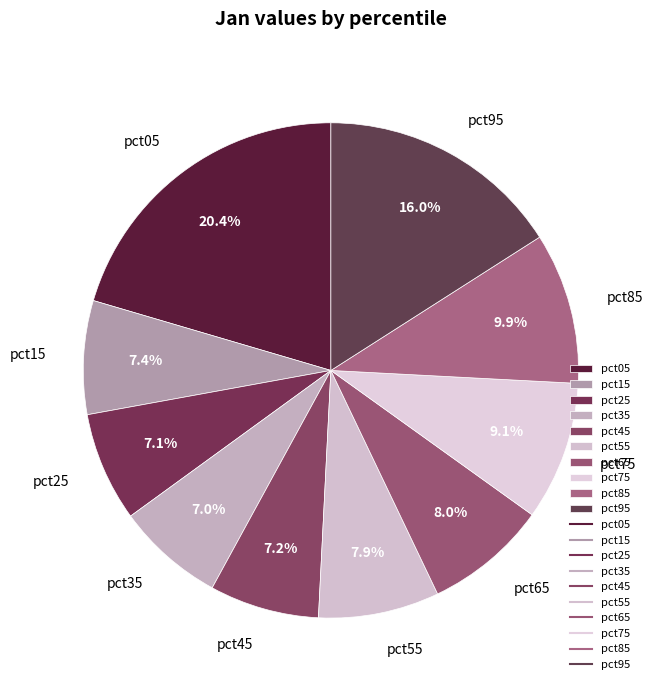

How many slices are in this pie chart?

10